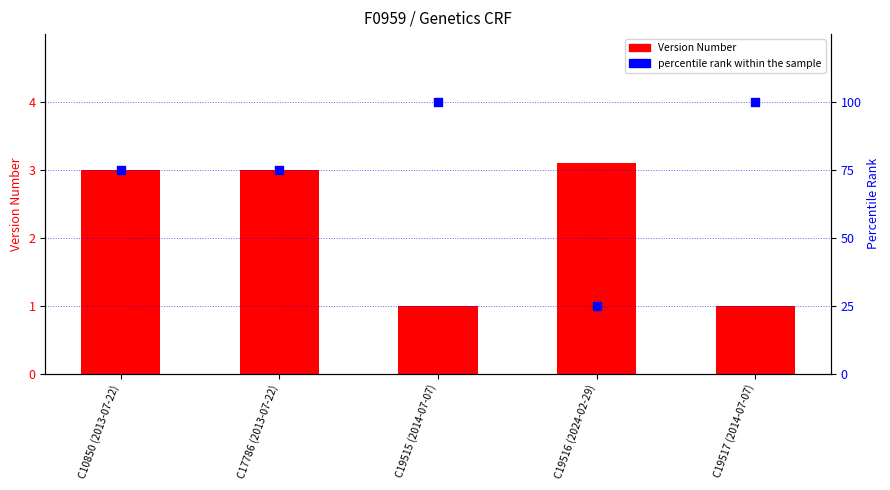

What are all the series names shown in the legend?

Version Number, percentile rank within the sample